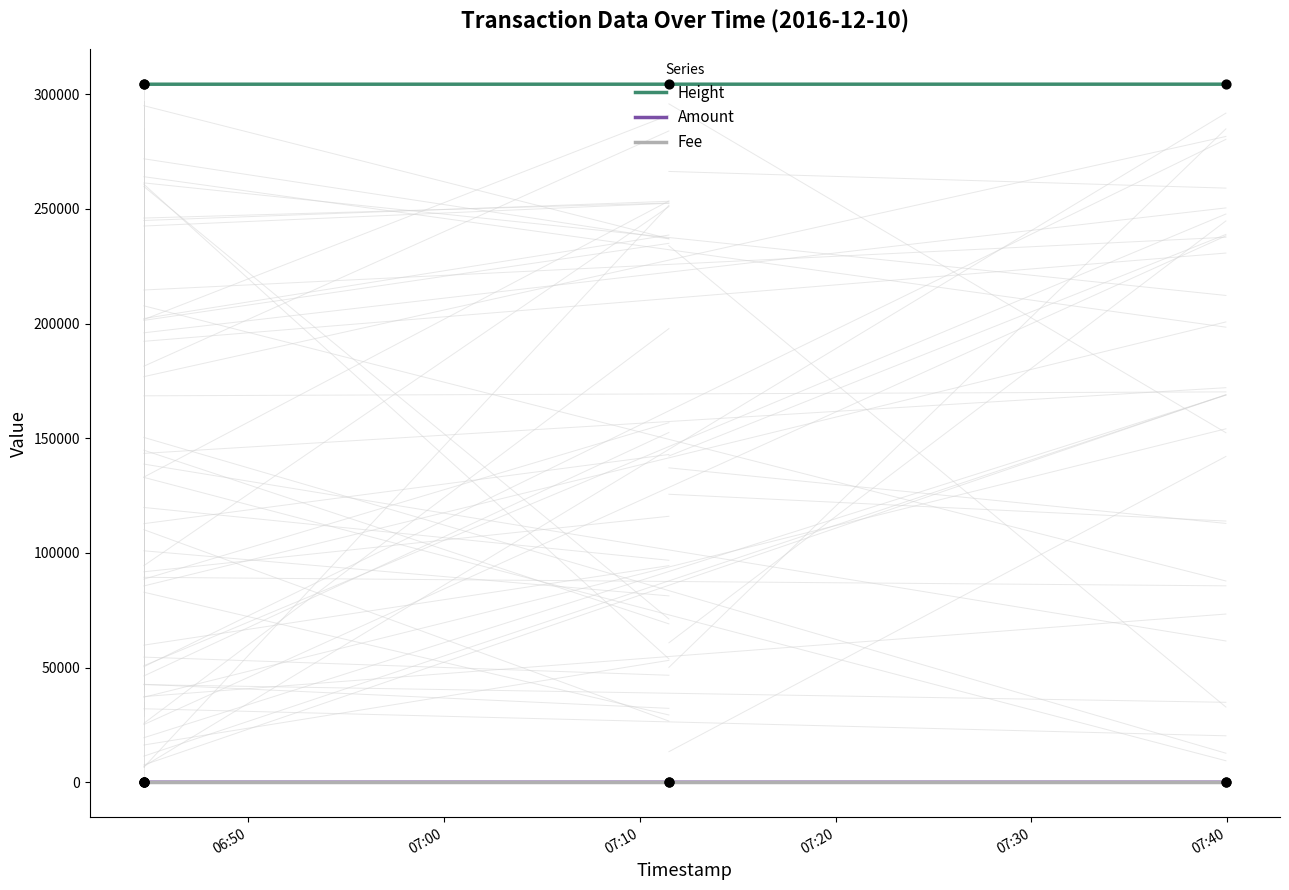

Is the value of Amount at 07:10 greater than the value of Fee at 07:00?

No